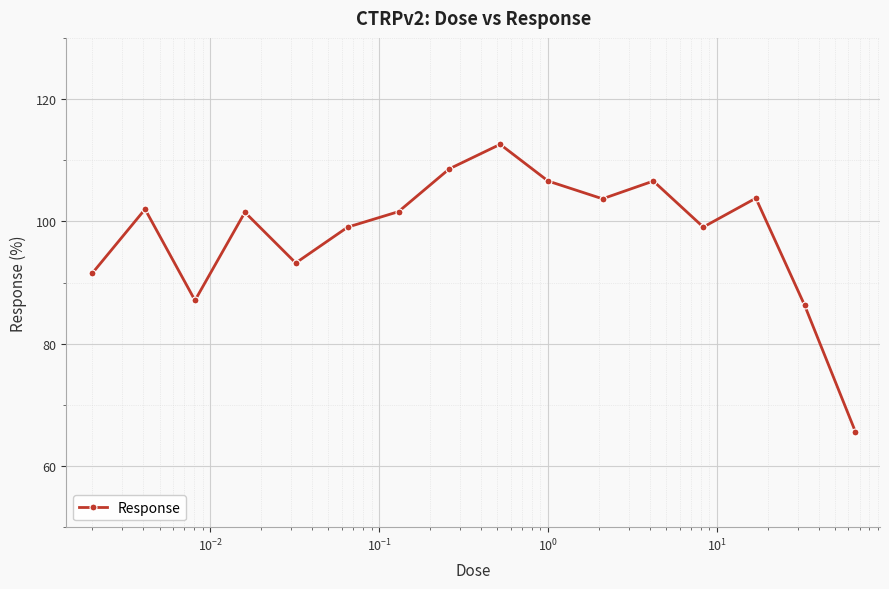

What is the value of the 2nd point from the left?

102.0